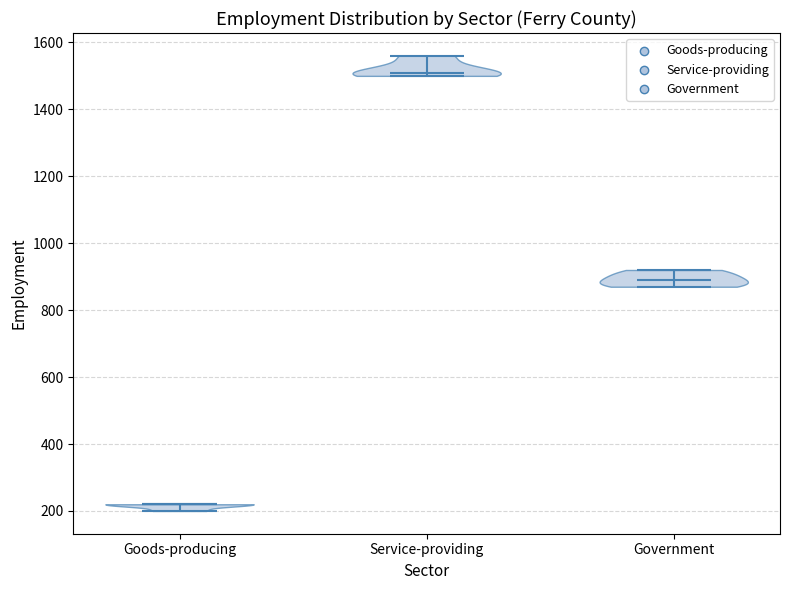

Reading left to right, read every violin against the y-axis: where its median line is, and the lowest and highest points it reaches. The values are not printed on the chart, so give them approximately, as read against the axis.

Goods-producing: median line 220, lowest point 200, highest point 220
Service-providing: median line 1520, lowest point 1500, highest point 1560
Government: median line 900, lowest point 880, highest point 920